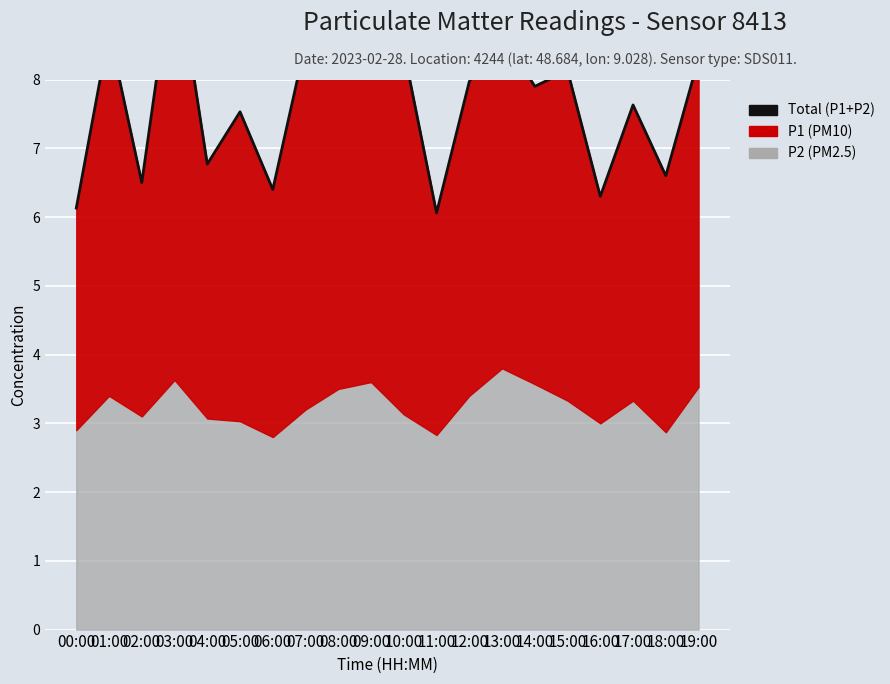

Reading left to right, extract all data points from this chart.

00:00=6.1	01:00=8.7	02:00=6.5	03:00=9.9	04:00=6.8	05:00=7.5	06:00=6.4	07:00=8.5	08:00=8.6	09:00=9.0	10:00=8.4	11:00=6.1	12:00=8.0	13:00=8.7	14:00=7.9	15:00=8.1	16:00=6.3	17:00=7.6	18:00=6.6	19:00=8.3